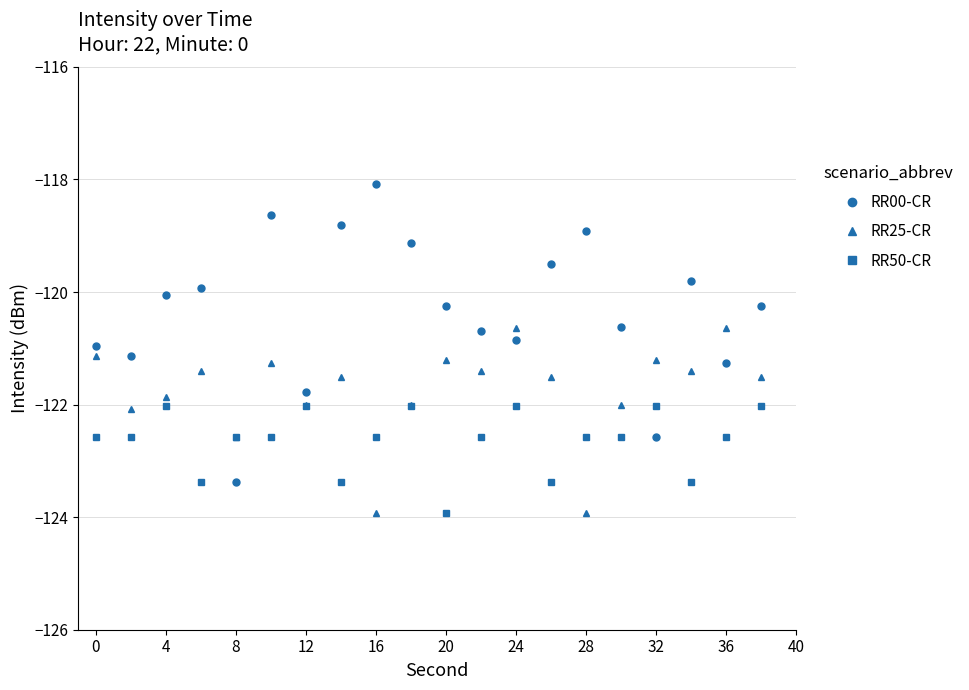

List the series in order of their peak value, lowest first.

RR50-CR, RR25-CR, RR00-CR